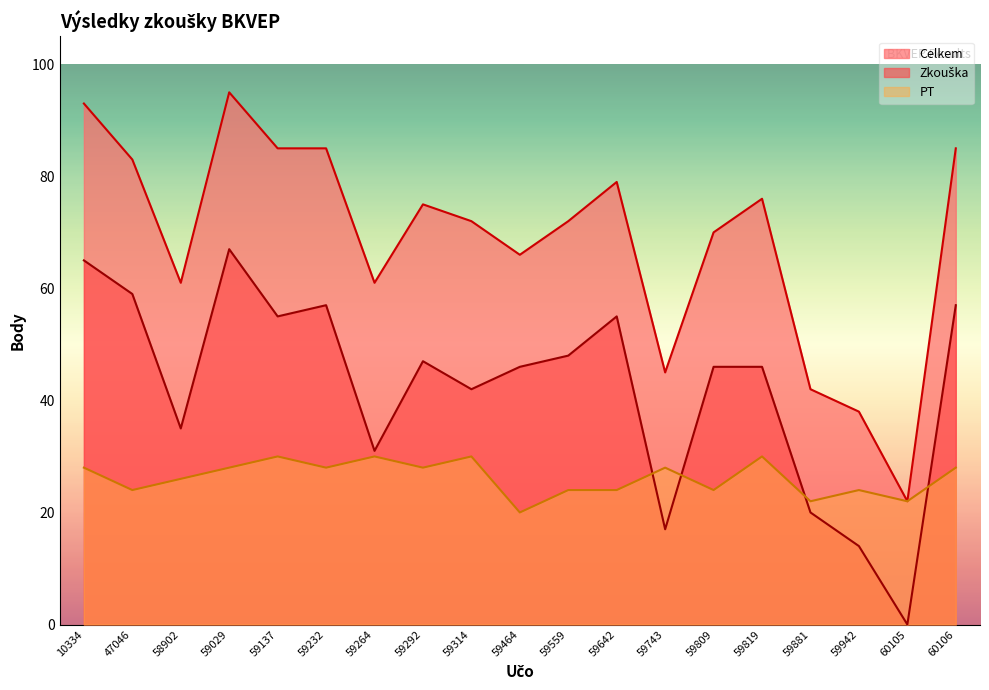

Reading left to right, extract all data points from this chart.

Zkouška: 10334=65	47046=59	58902=35	59029=67	59137=55	59232=57	59264=31	59292=47	59314=42	59464=46	59559=48	59642=55	59743=17	59809=46	59819=46	59881=20	59942=14	60105=0	60106=57
Celkem: 10334=93	47046=83	58902=61	59029=95	59137=85	59232=85	59264=61	59292=75	59314=72	59464=66	59559=72	59642=79	59743=45	59809=70	59819=76	59881=42	59942=38	60105=22	60106=85
PT: 10334=28	47046=24	58902=26	59029=28	59137=30	59232=28	59264=30	59292=28	59314=30	59464=20	59559=24	59642=24	59743=28	59809=24	59819=30	59881=22	59942=24	60105=22	60106=28